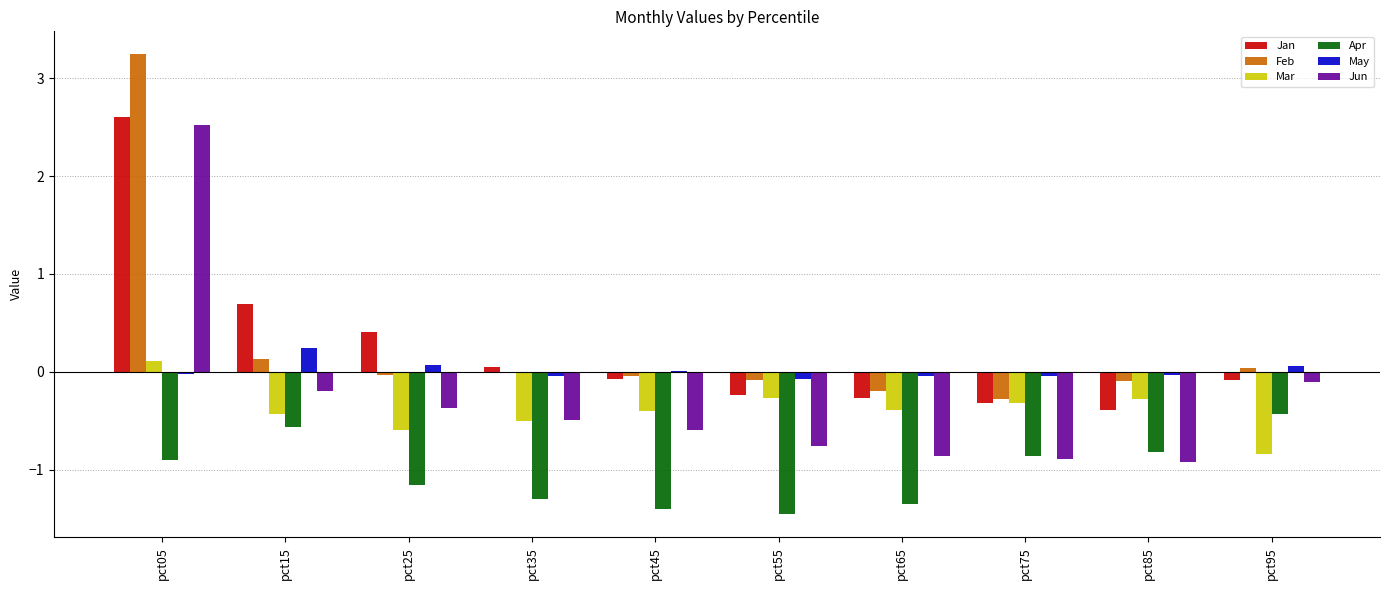

What is the spread (max minus min) of values at pct65?

1.3